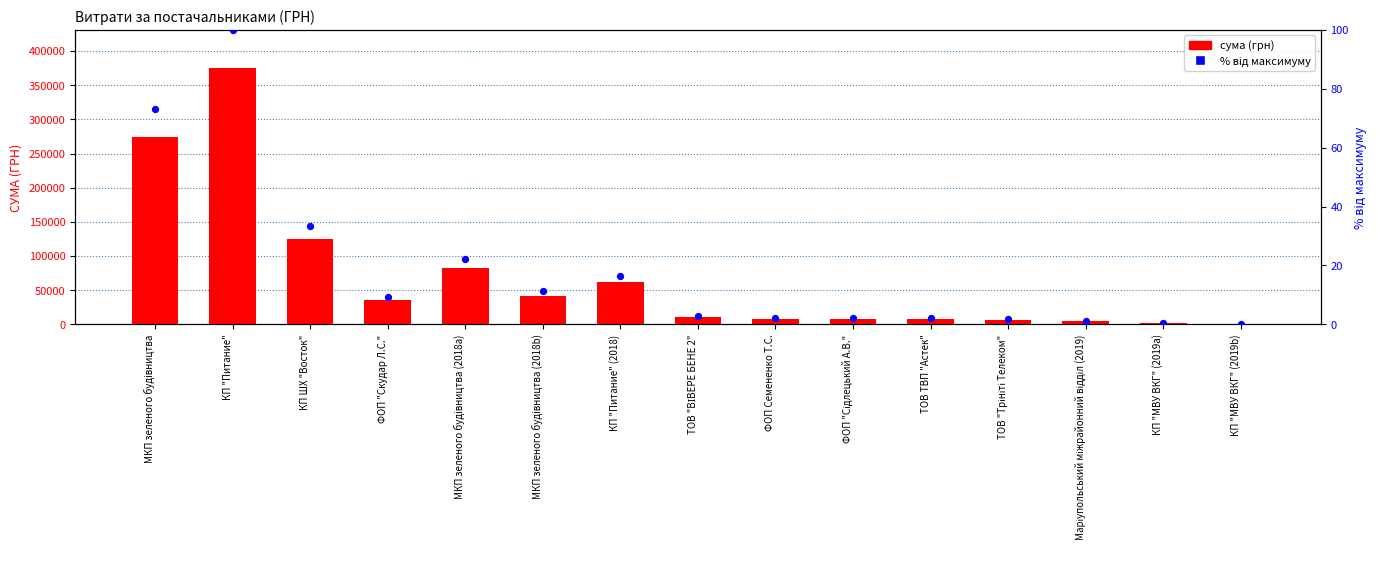

At which category is the sum across all series the highest?

КП "Питание"